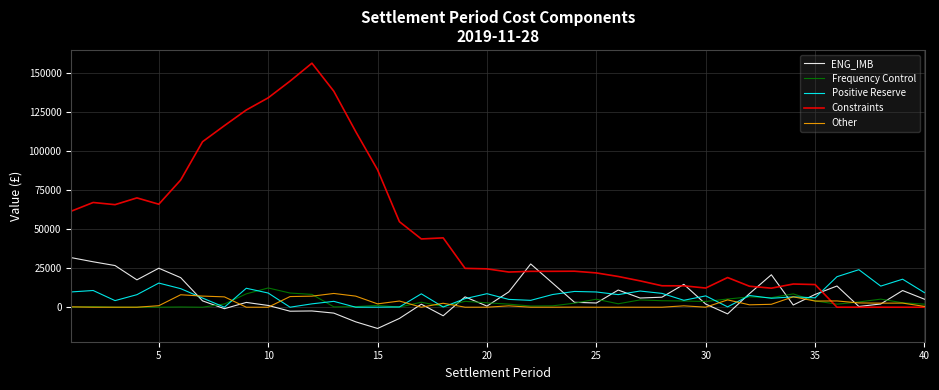

What is the maximum value shown in the chart?

156102.3